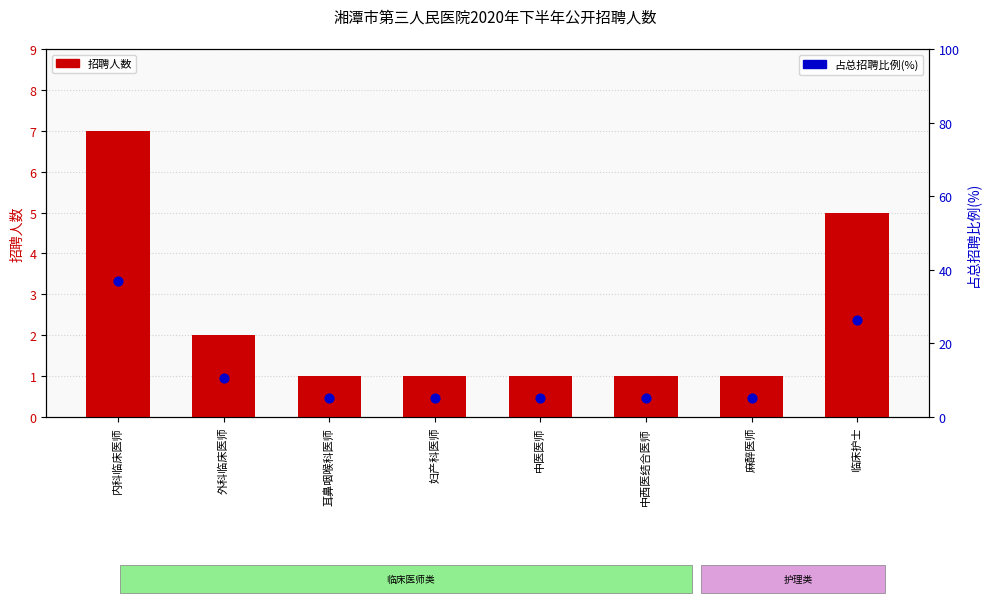

Is the value of 招聘人数 at 中西医结合医师 greater than the value of 占总招聘比例(%) at 妇产科医师?

No